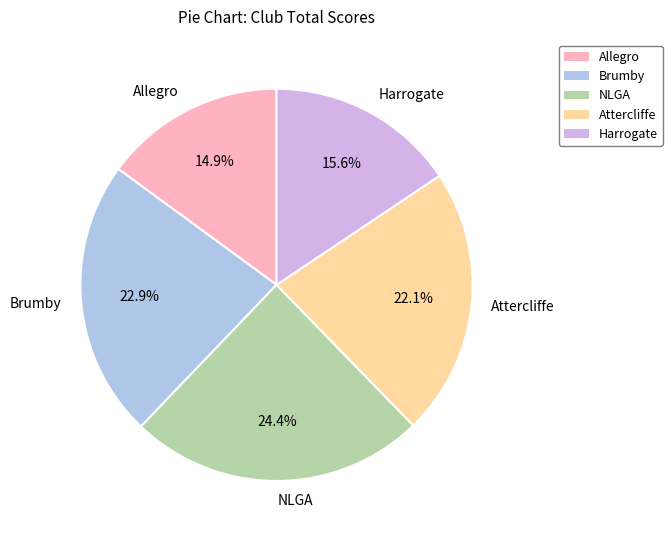

Approximately how many times larger is the value at Brumby compared to NLGA?

0.9